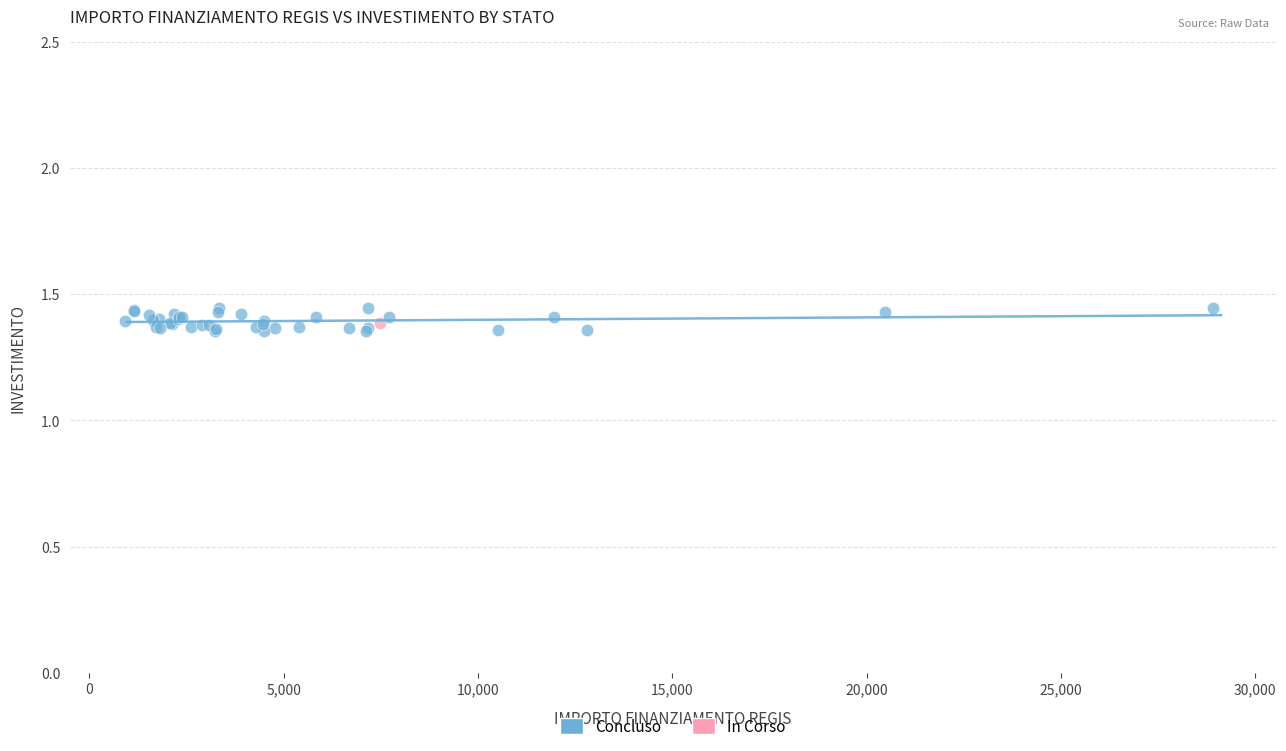

What are all the series names shown in the legend?

Concluso, In Corso